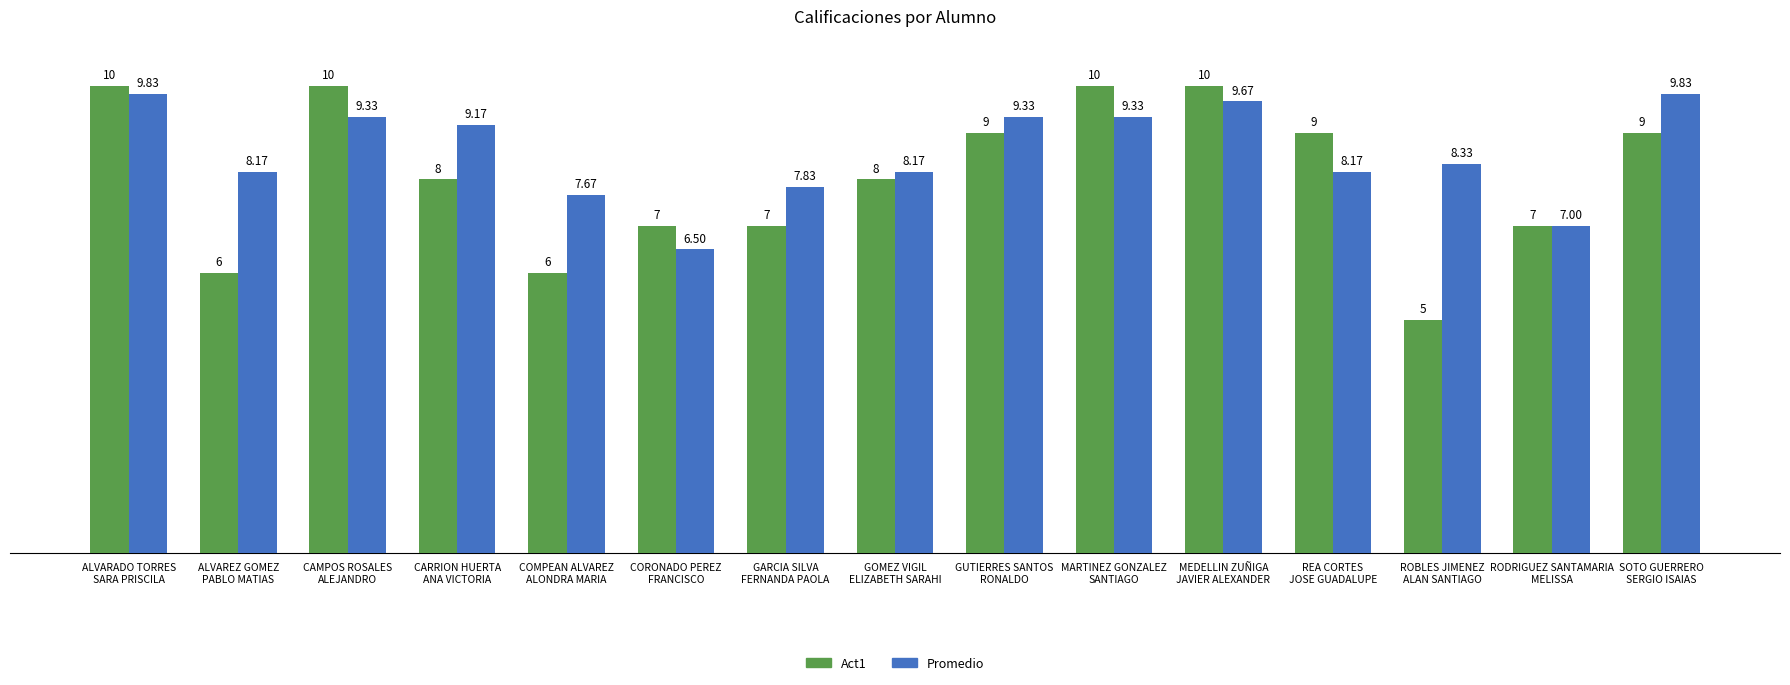

What is the total value across all series at ALVARADO TORRES
SARA PRISCILA?

19.8